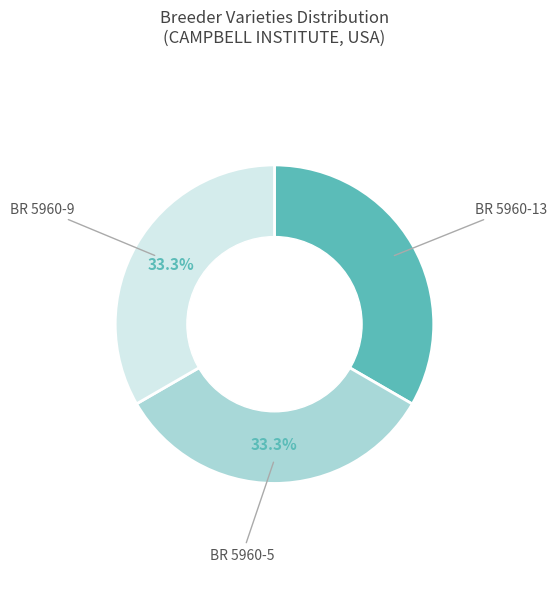

What is the ratio of the value at BR 5960-5 to the value at BR 5960-13?

1.0